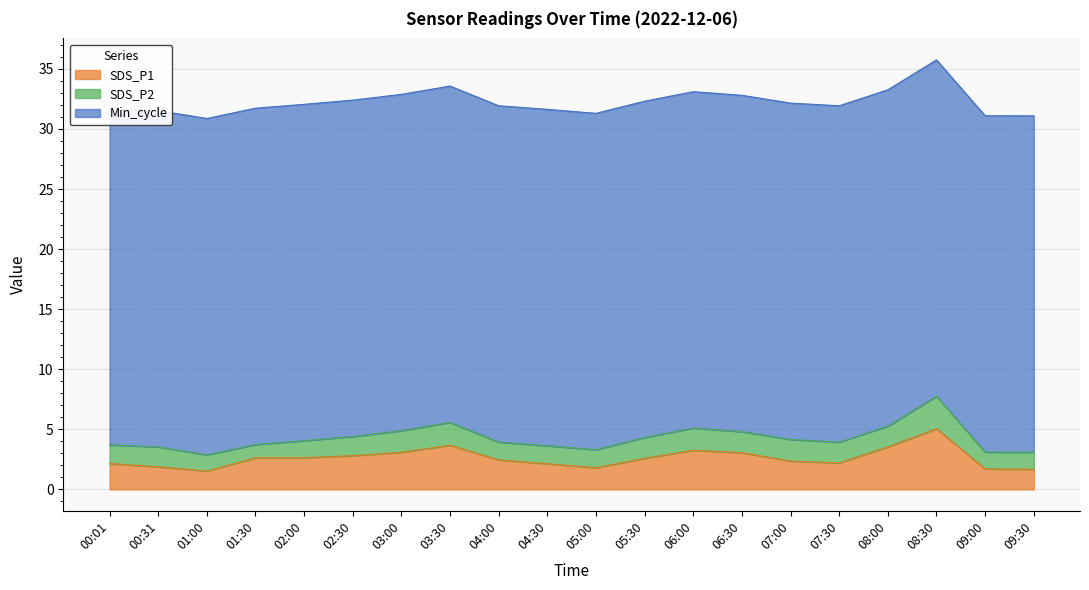

What is the minimum value for SDS_P1?

1.5